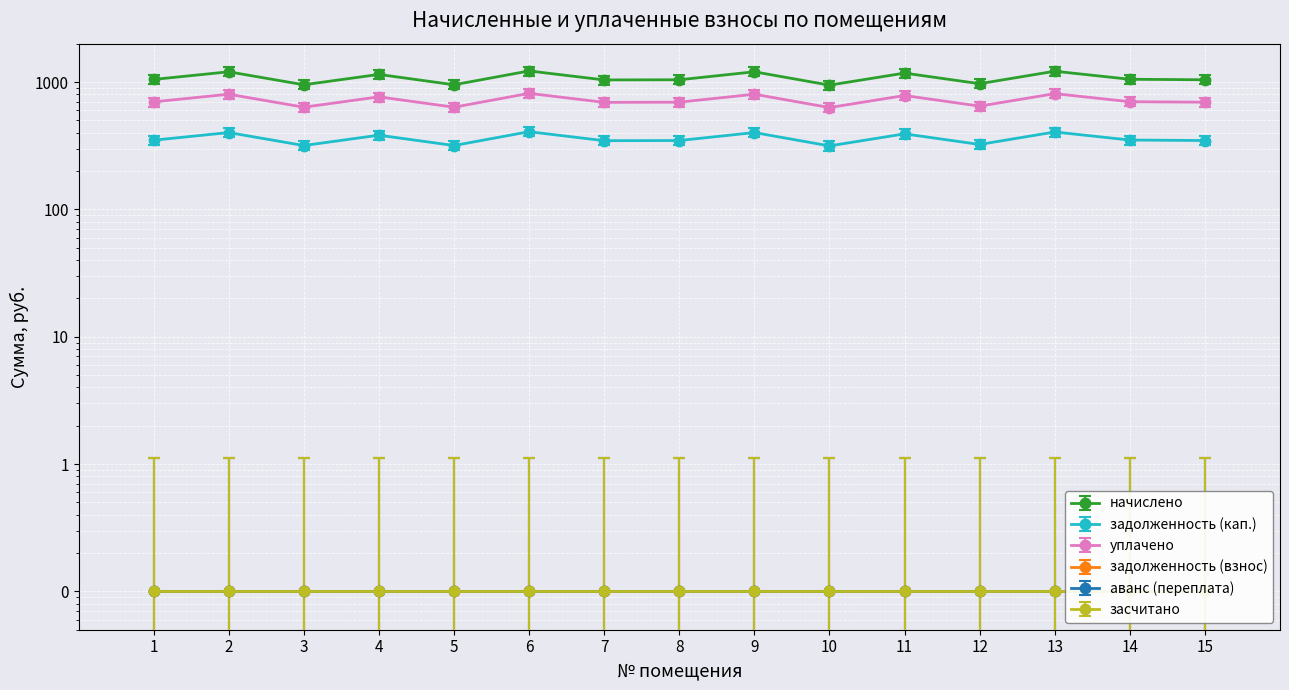

True or false: уплачено and задолженность (кап.) cross at least once.

False